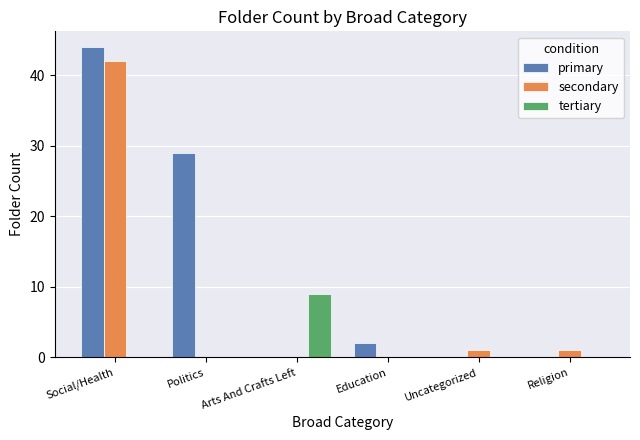

What is the spread (max minus min) of values at Religion?

1